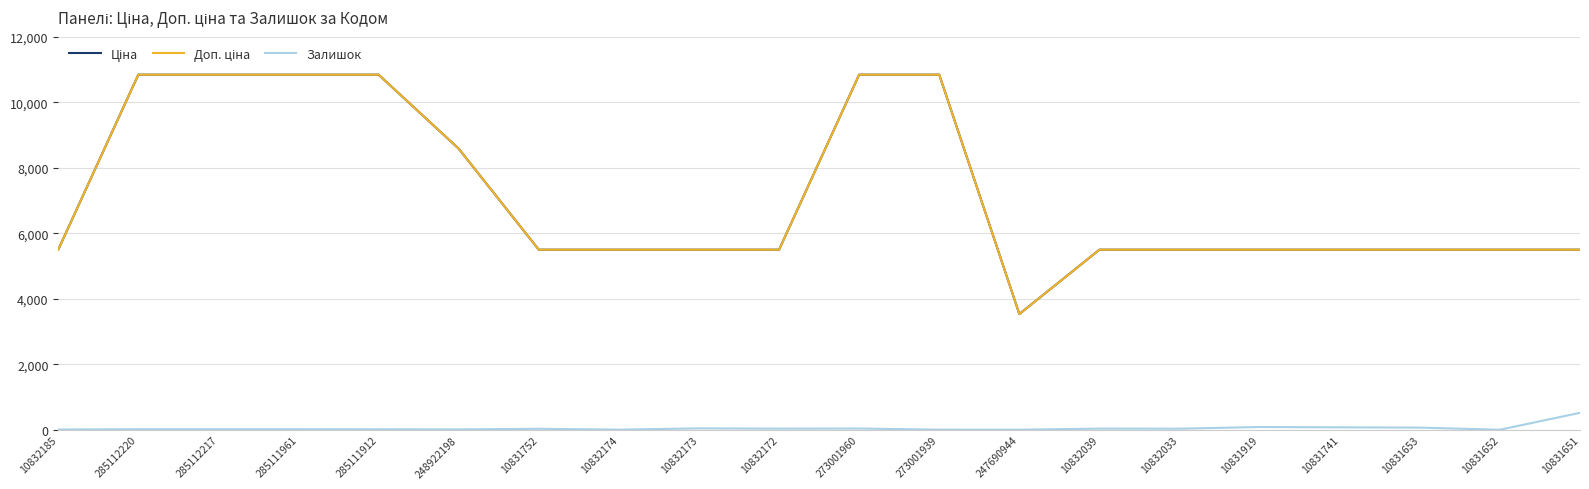

Between 10831651 and 10831919, which is larger?

10831651